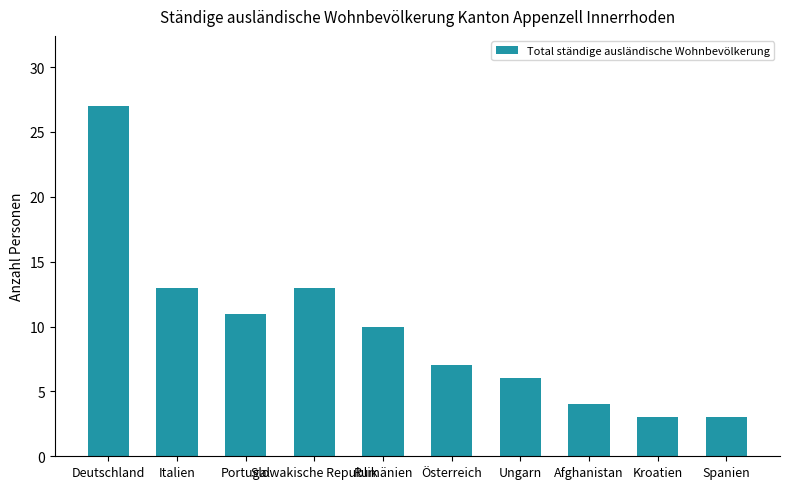

Reading right to left, list all the values displayed in this chart.

Spanien=3	Kroatien=3	Afghanistan=4	Ungarn=6	Österreich=7	Rumänien=10	Slowakische Republik=13	Portugal=11	Italien=13	Deutschland=27